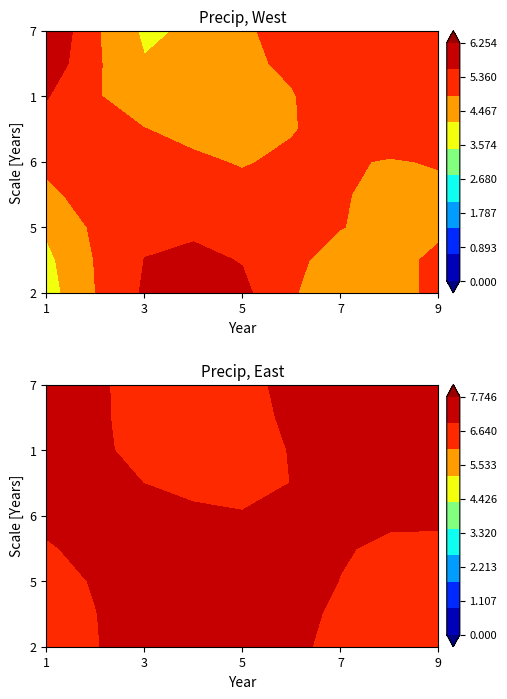

What is the average value of the 5 series?

5